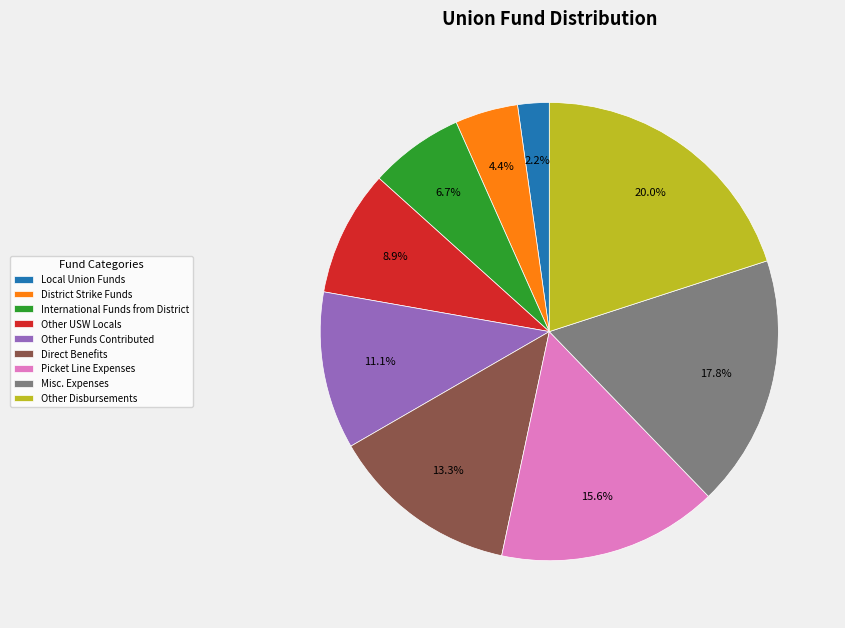

Rank the categories by value from highest to lowest.

Other Disbursements, Misc. Expenses, Picket Line Expenses, Direct Benefits, Other Funds Contributed, Other USW Locals, International Funds from District, District Strike Funds, Local Union Funds